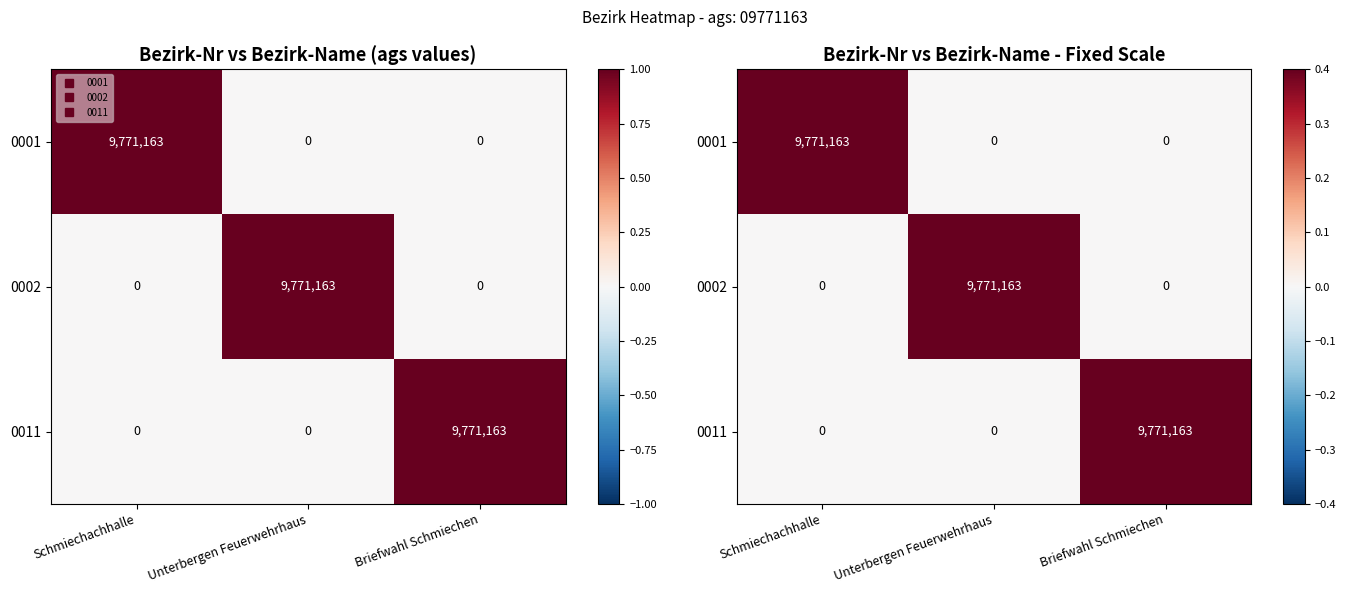

List the labels in order of 0002 value, smallest first.

Schmiechachhalle, Briefwahl Schmiechen, Unterbergen Feuerwehrhaus